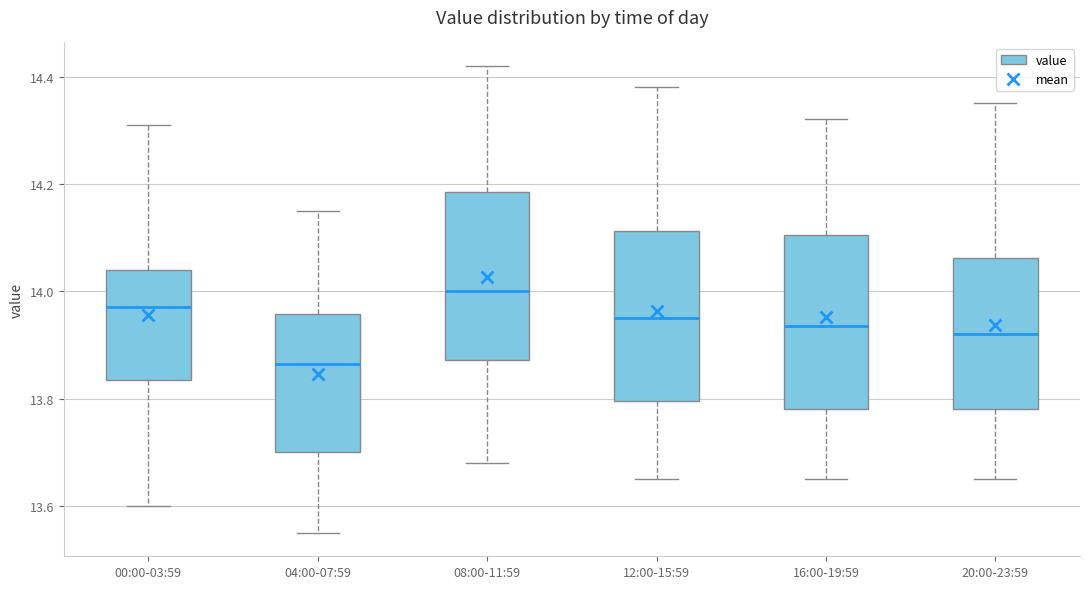

Reading left to right, transcribe this box plot: for each box, give where its median line is, the range the box spans, and where its two whiskers end, as read against the y-axis. The values are not printed on the chart, so give them approximately, as read against the axis.

00:00-03:59: median 13.98, box 13.84 to 14.04, whiskers 13.60 to 14.32
04:00-07:59: median 13.86, box 13.70 to 13.96, whiskers 13.56 to 14.16
08:00-11:59: median 14.00, box 13.88 to 14.18, whiskers 13.68 to 14.42
12:00-15:59: median 13.96, box 13.80 to 14.12, whiskers 13.66 to 14.38
16:00-19:59: median 13.94, box 13.78 to 14.10, whiskers 13.66 to 14.32
20:00-23:59: median 13.92, box 13.78 to 14.06, whiskers 13.66 to 14.36